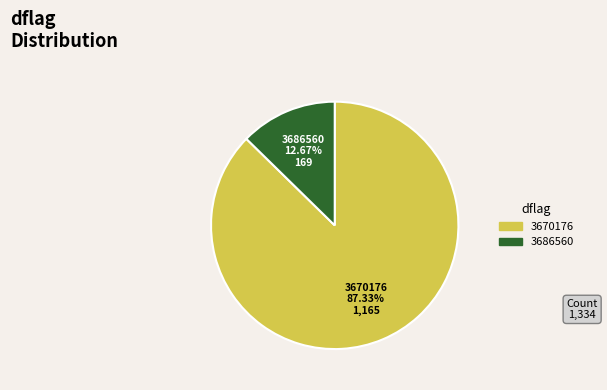

Between 3686560 and 3670176, which is larger?

3670176